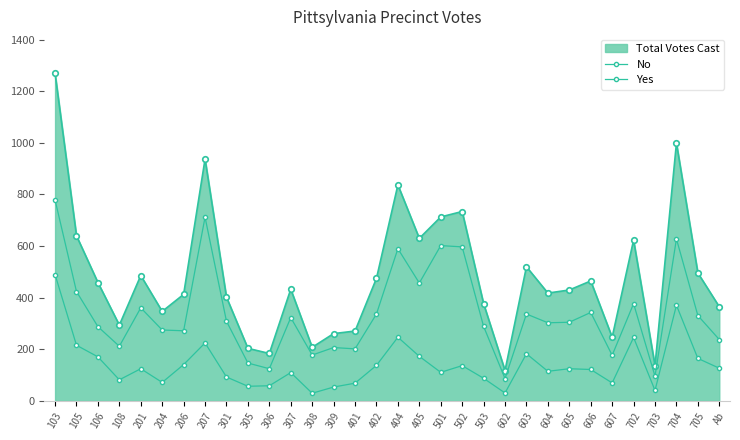

How many distinct data groups are displayed?

3